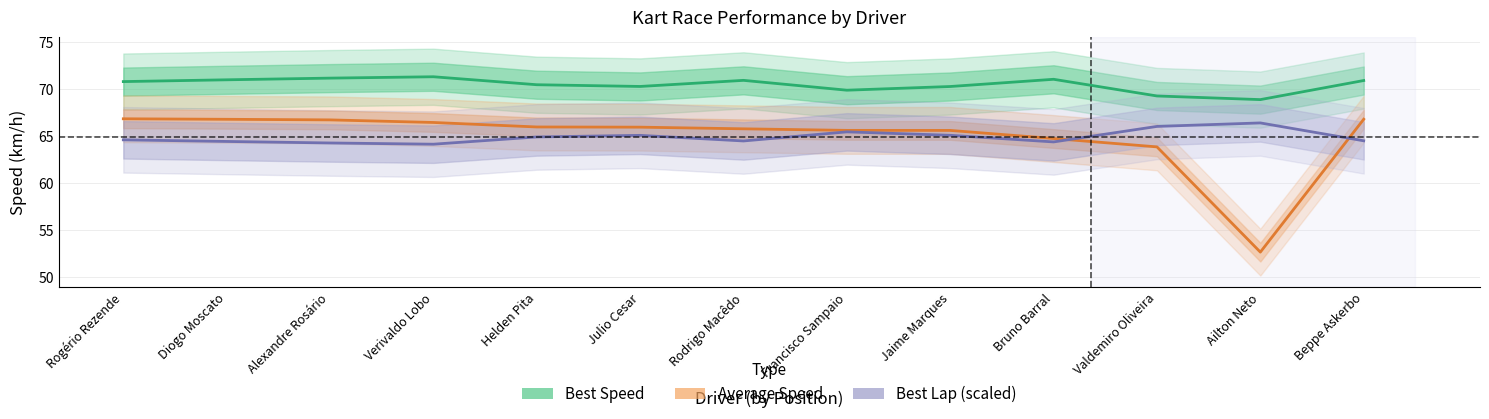

At which label does Best Speed first exceed 70?

Rogério Rezende